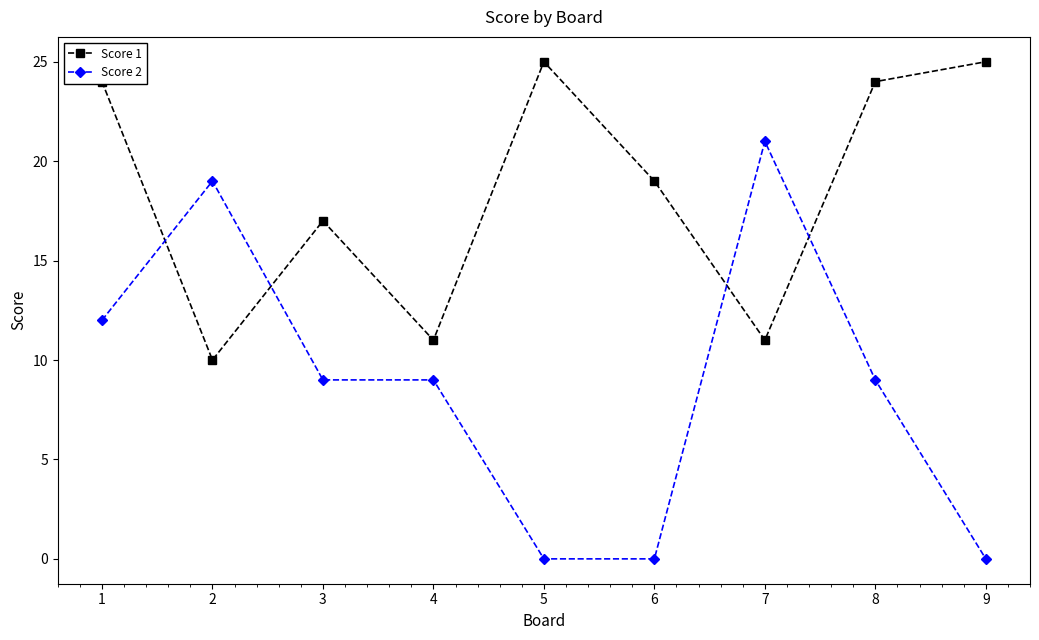

True or false: Score 2 has more than 0 interior local peaks.

True